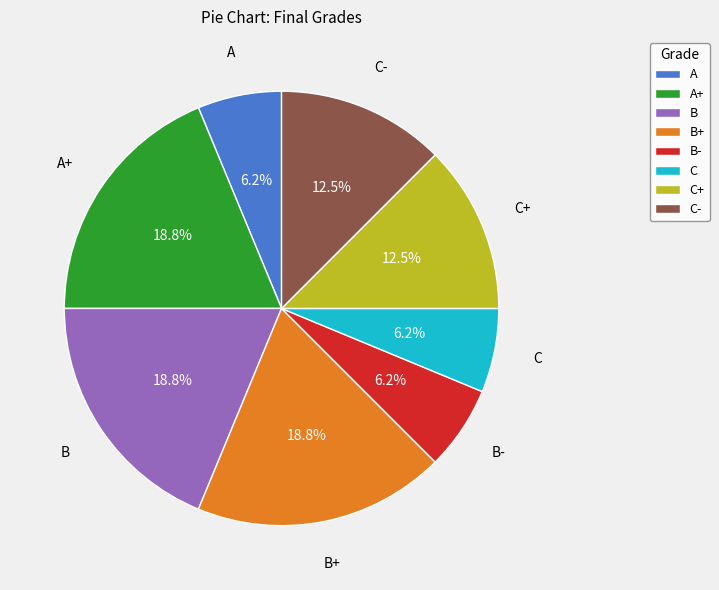

Is there any slice that represents more than half of the pie?

No